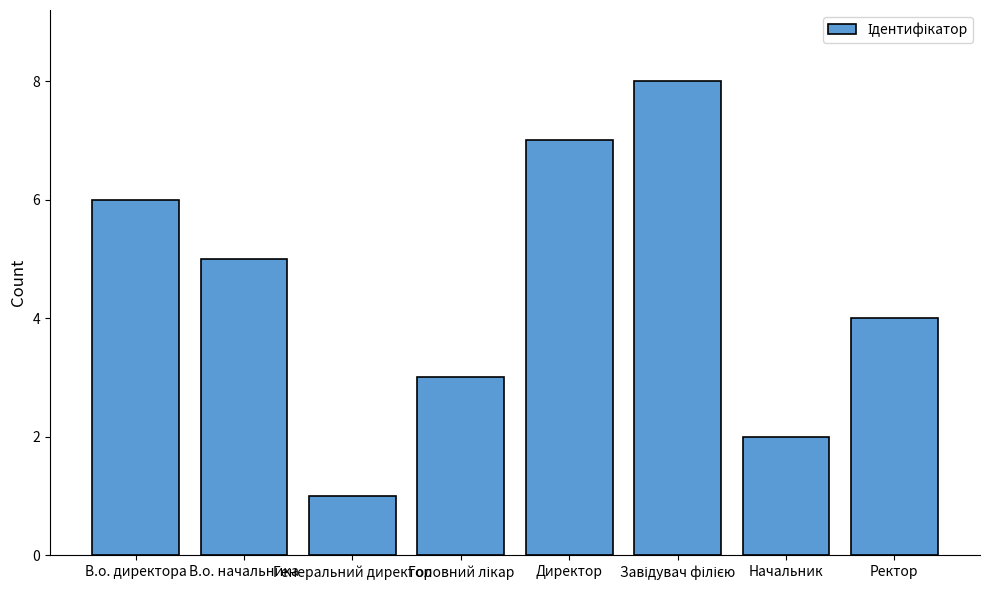

Reading left to right, what are all the values shown in this chart?

6	5	1	3	7	8	2	4